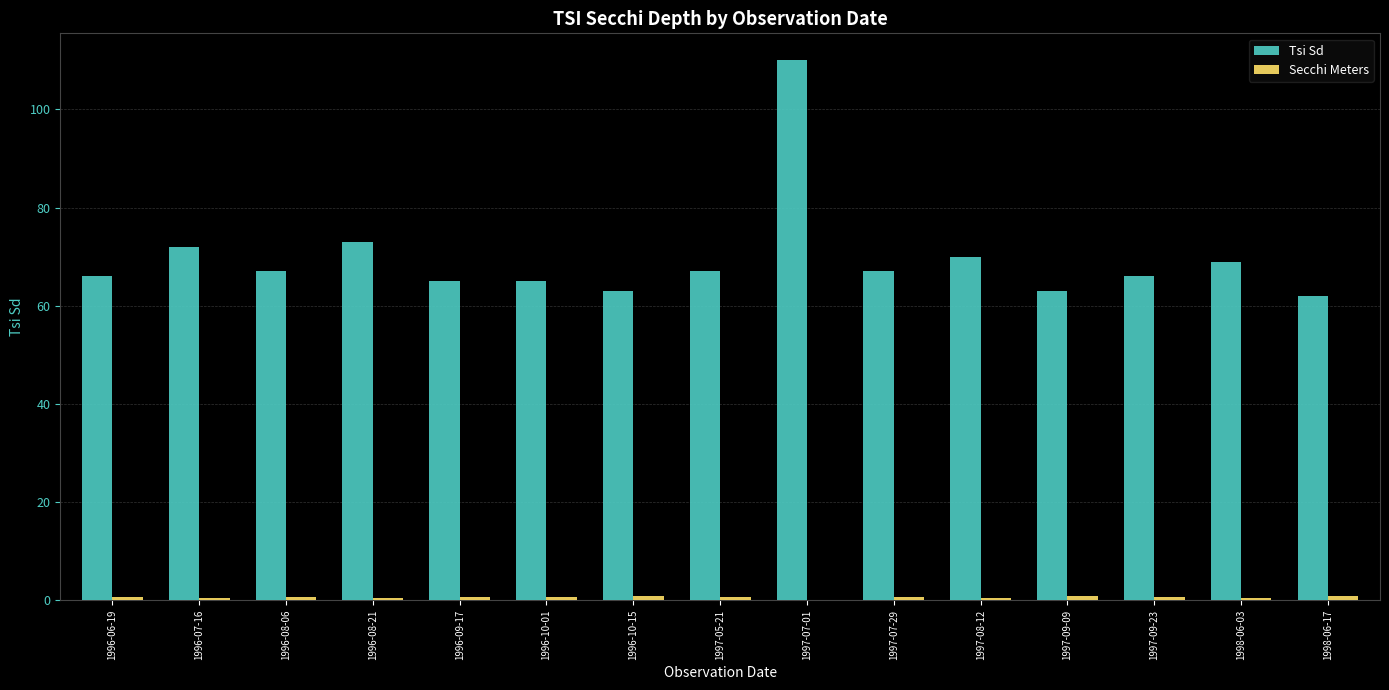

What is the greatest value displayed?

110.0